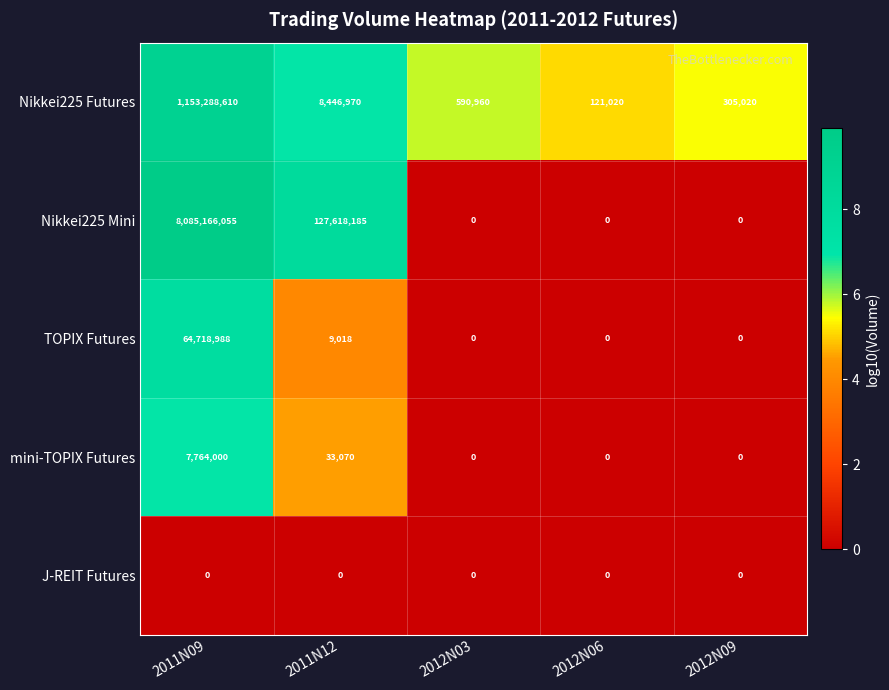

Which series has the largest total across all categories?

Nikkei225 Mini